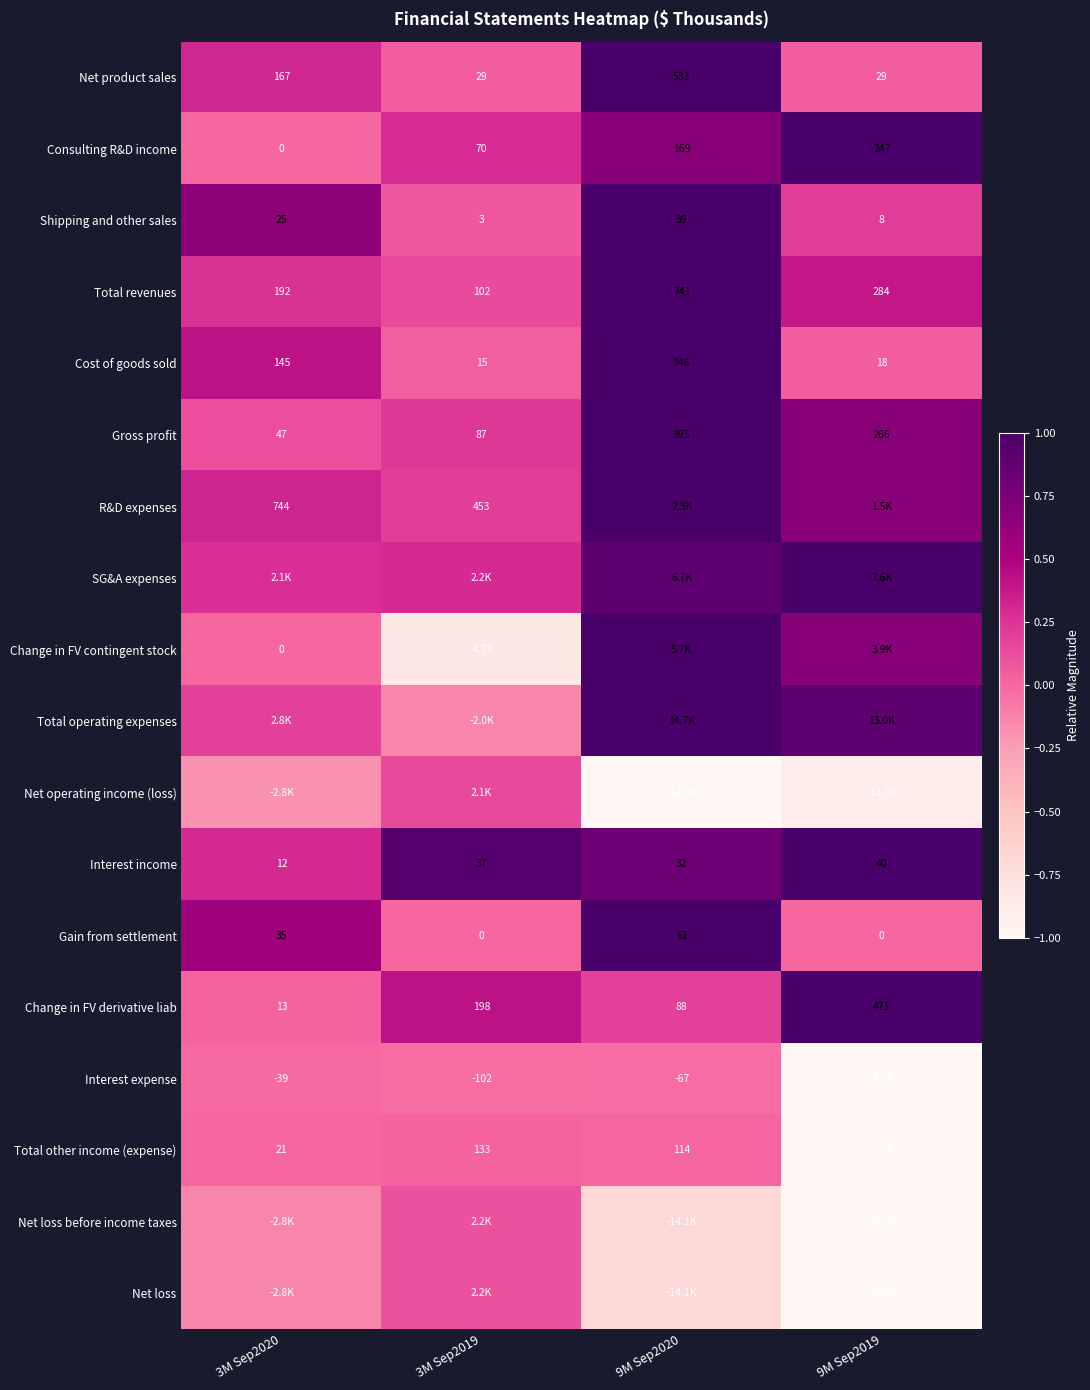

Is the value of Shipping and other sales at 9M Sep2020 greater than the value of Change in FV contingent stock at 3M Sep2020?

Yes